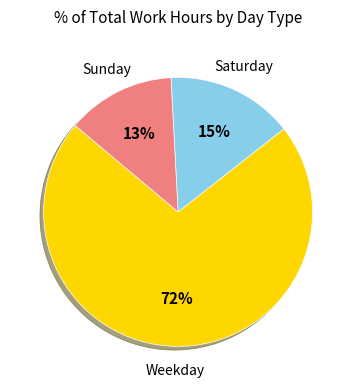

Is there any slice that represents more than half of the pie?

Yes